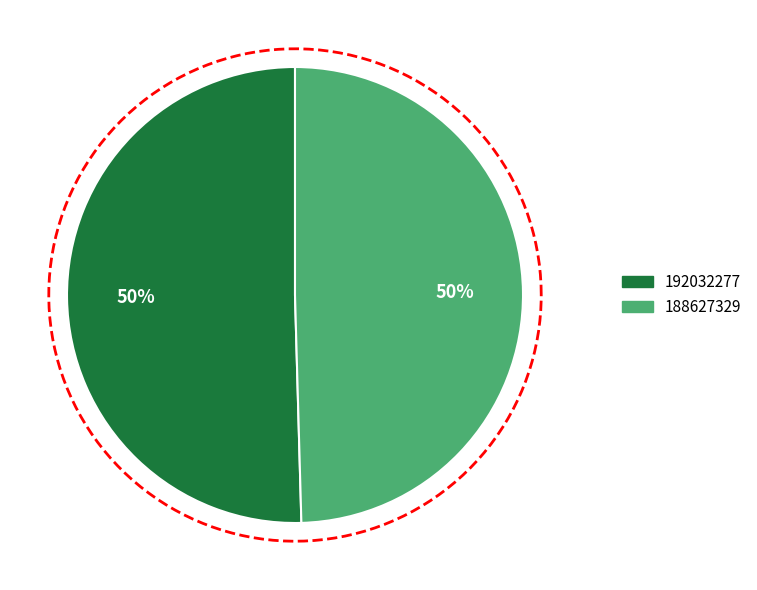

To the nearest percent, what is the difference between the 188627329 and 192032277 slice percentages?

1%